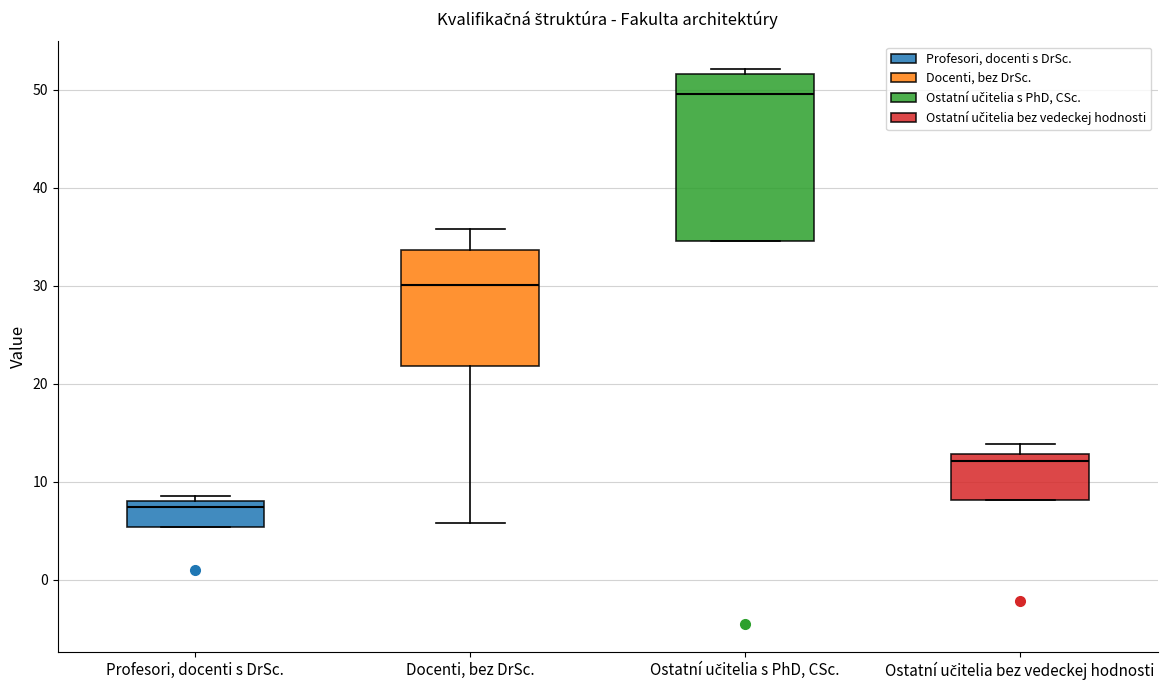

Which box has the lowest median line?

Profesori, docenti s DrSc.